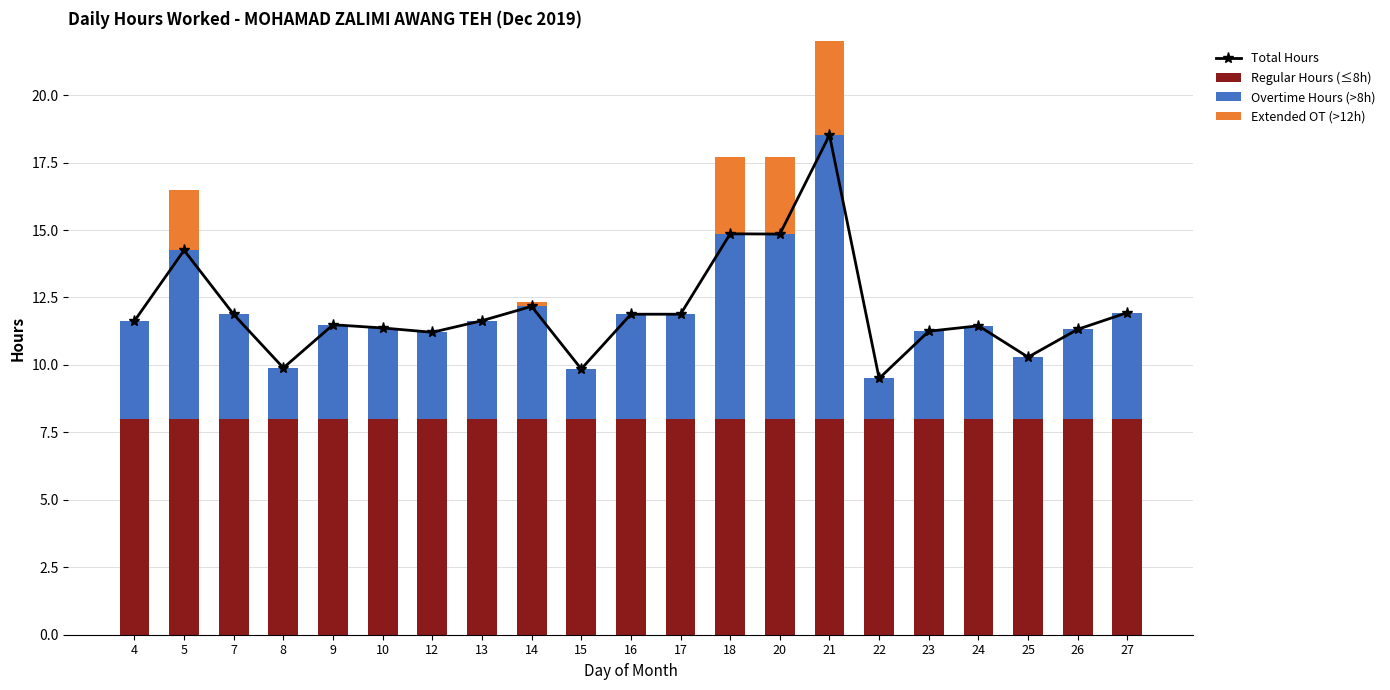

List the labels in order of Total Hours value, smallest first.

22, 15, 8, 25, 12, 23, 26, 10, 24, 9, 4, 13, 7, 16, 17, 27, 14, 5, 20, 18, 21